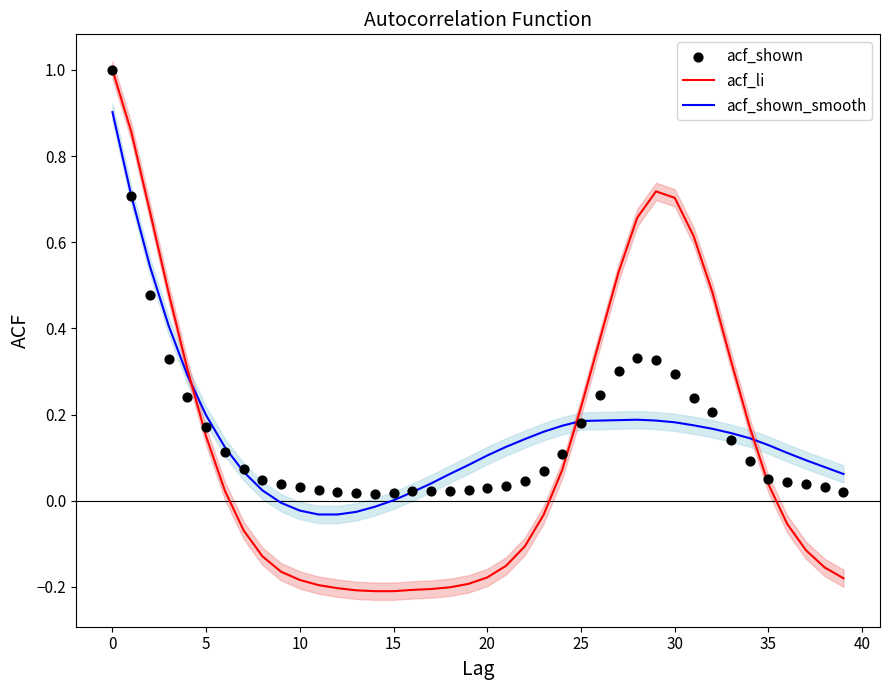

What are all the series names shown in the legend?

acf_li, acf_shown_smooth, acf_shown